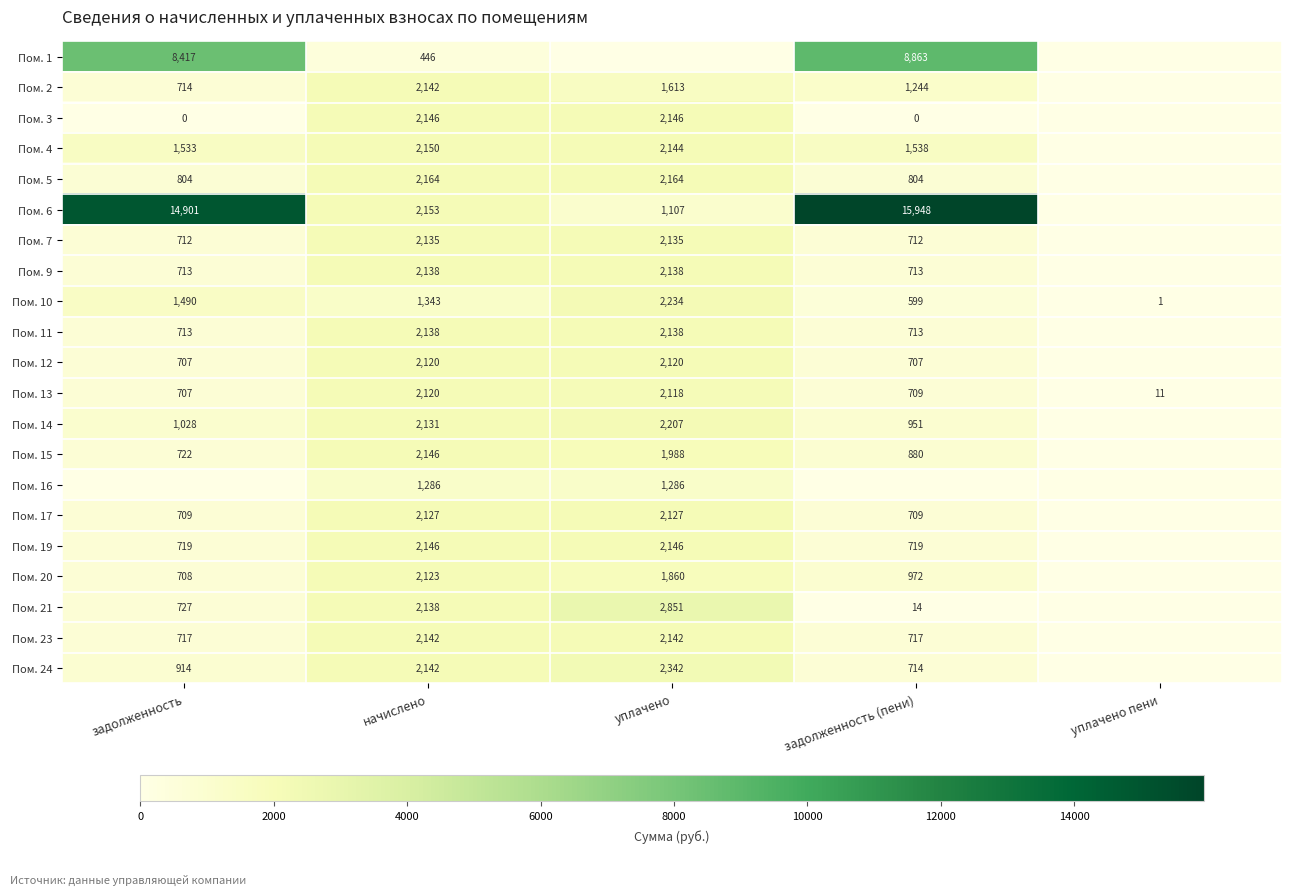

What is the highest value of the Пом. 13 series?

2120